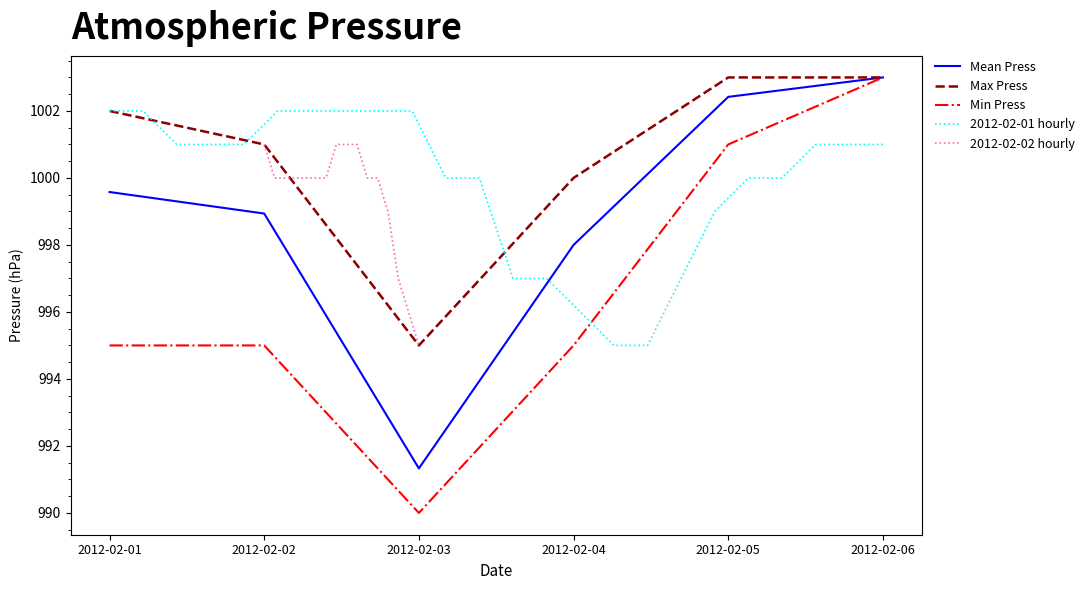

What is the minimum value for Mean Press?

991.3